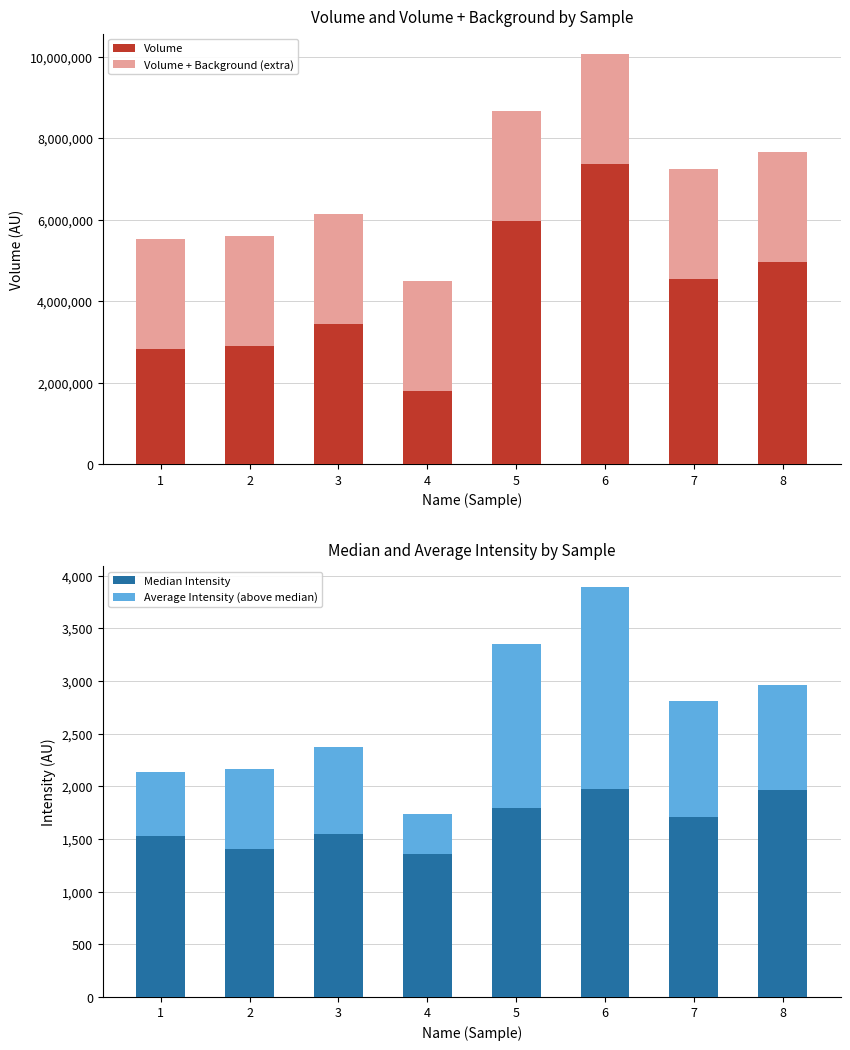

Count the number of data series in this chart.

4